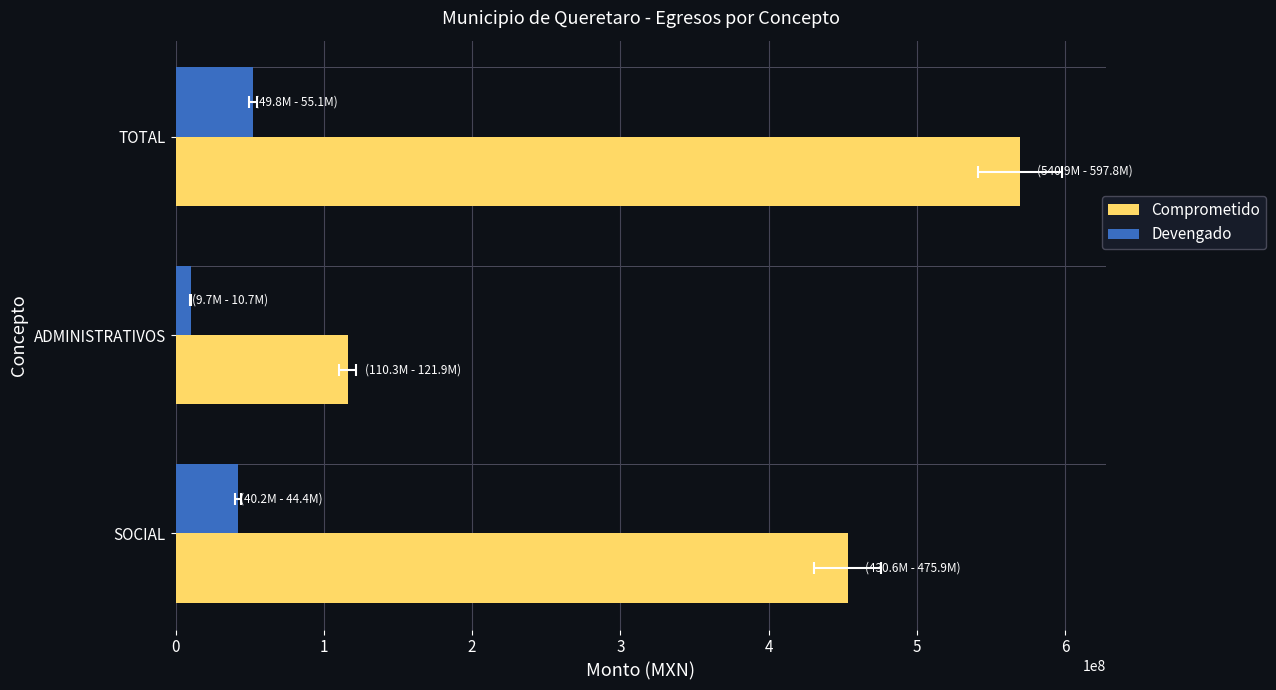

Which series changed the most between 0 and 1?

Comprometido